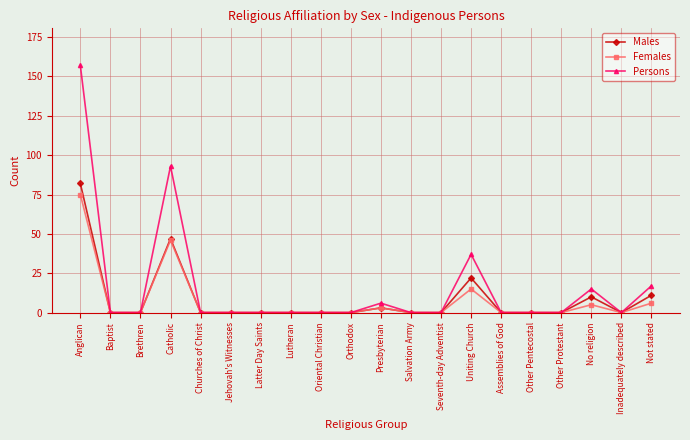

What is the label of the 4th point from the left?

Catholic